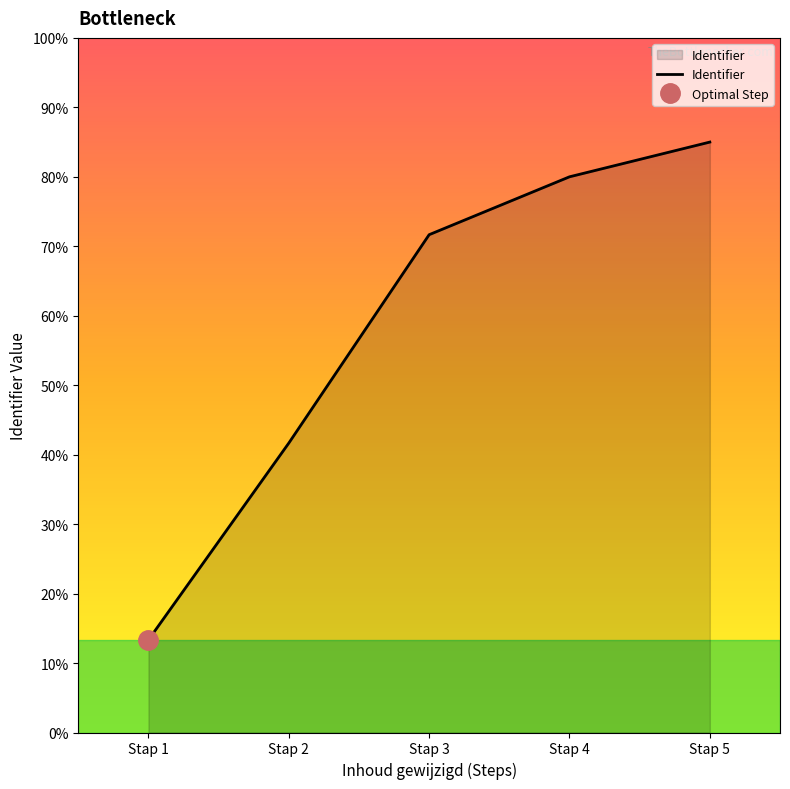

Which label corresponds to the smallest value in the chart?

Stap 1